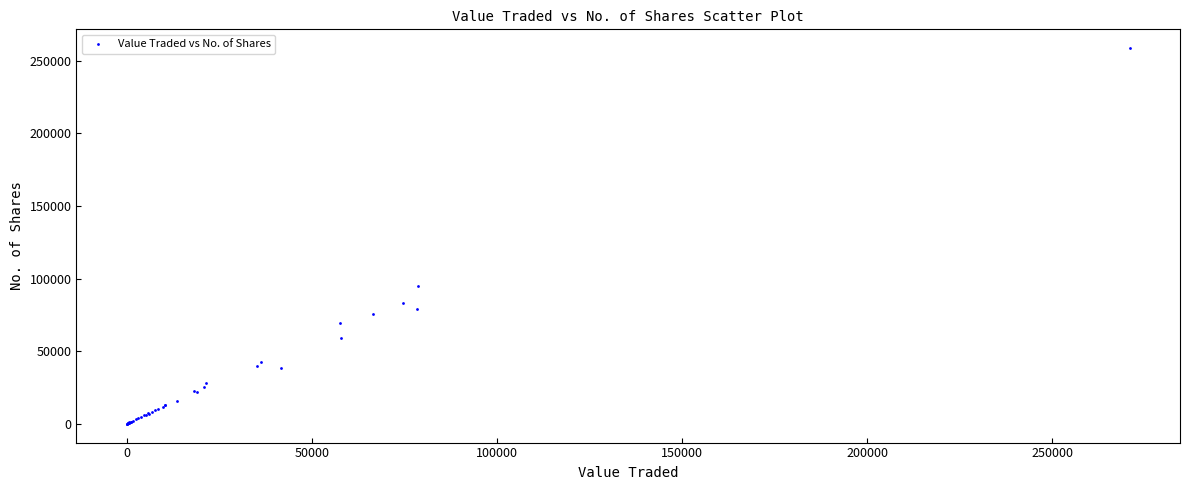

What Y value in the scatter plot is closest to 129307?

95053